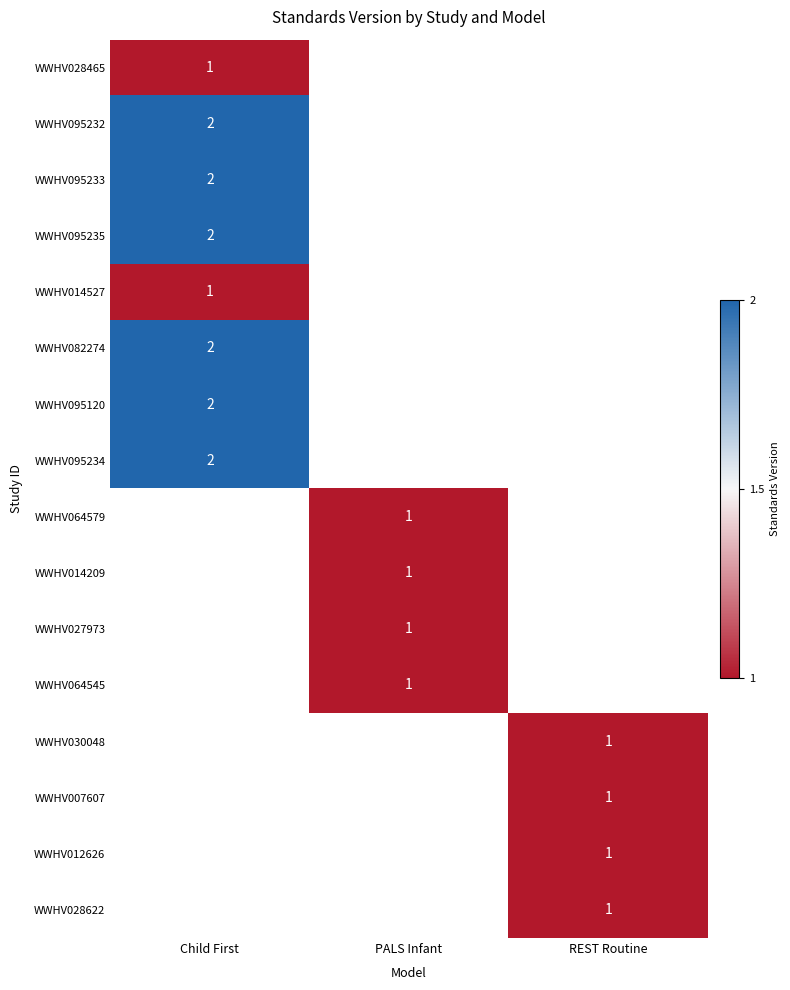

True or false: WWHV014209 has a value of 0 at PALS Infant.

False